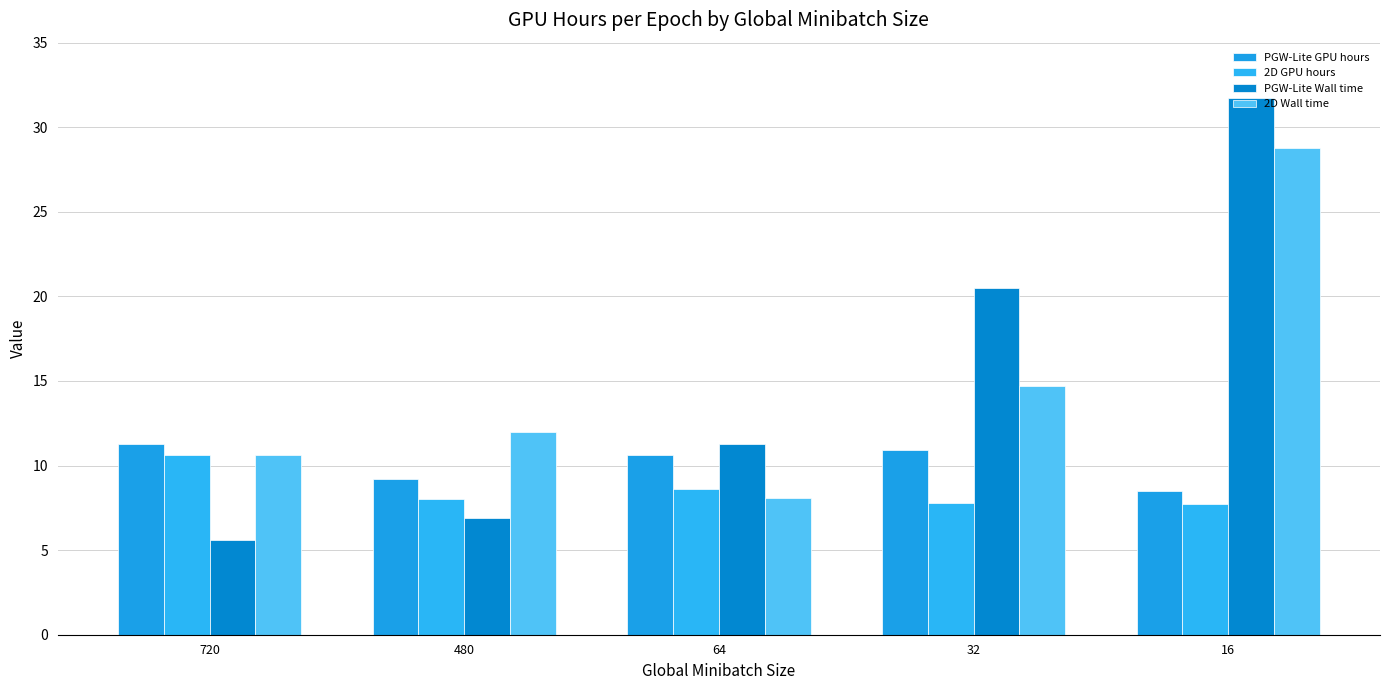

How many bars are there in each group?

4